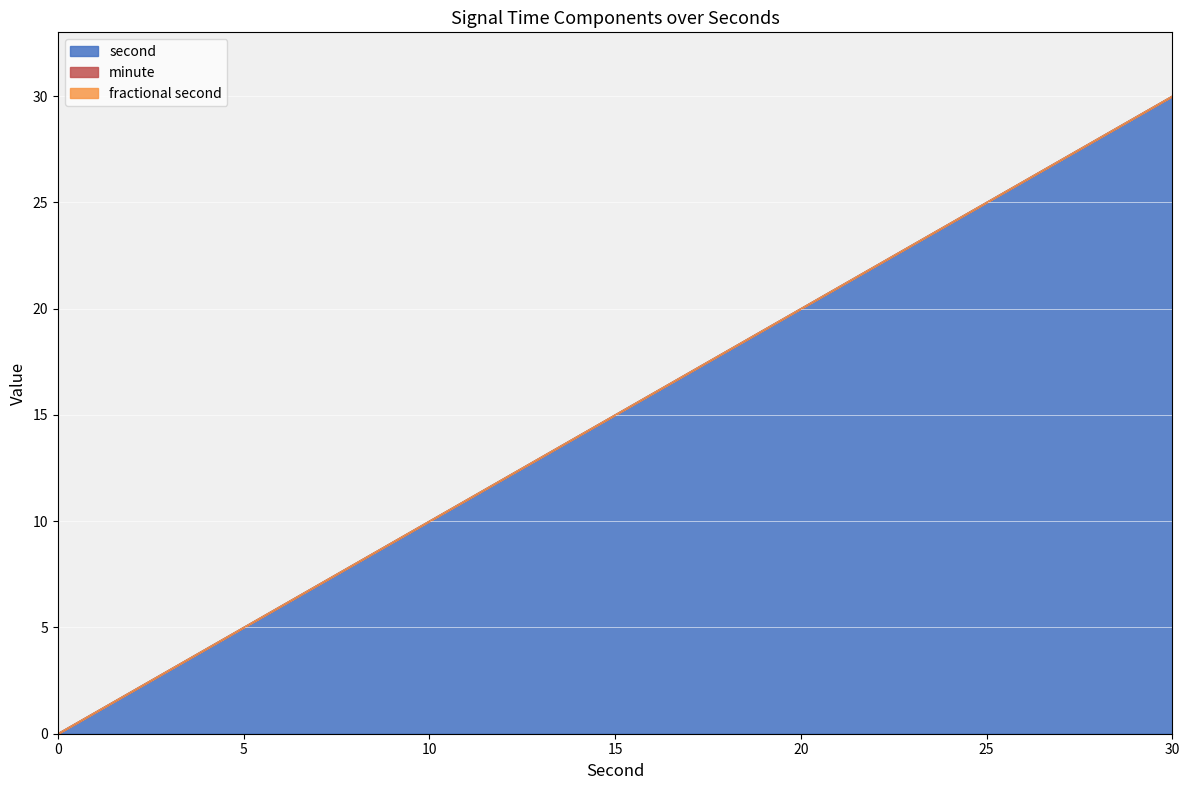

List the labels in order of fractional second value, largest first.

0, 2, 4, 6, 8, 10, 12, 14, 16, 18, 20, 22, 24, 26, 28, 30